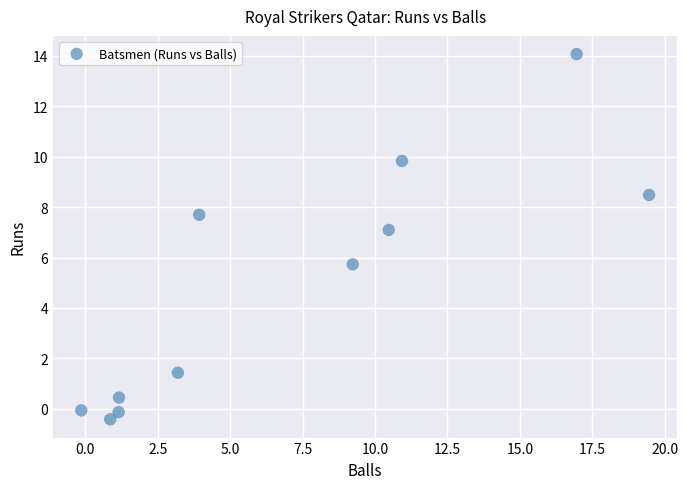

What is the average Y value?

4.9